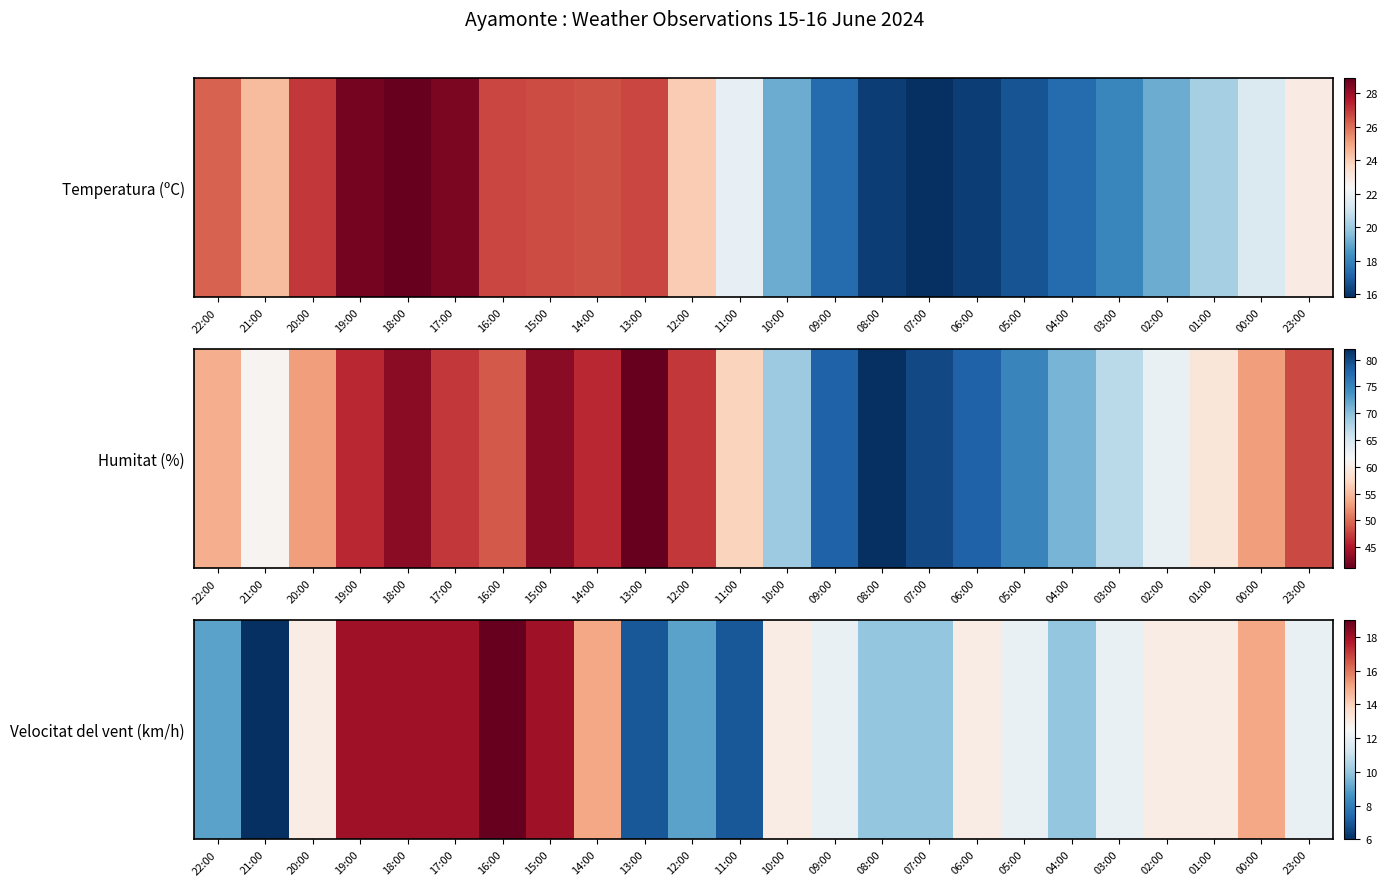

What is the approximate value at 21:00?

6